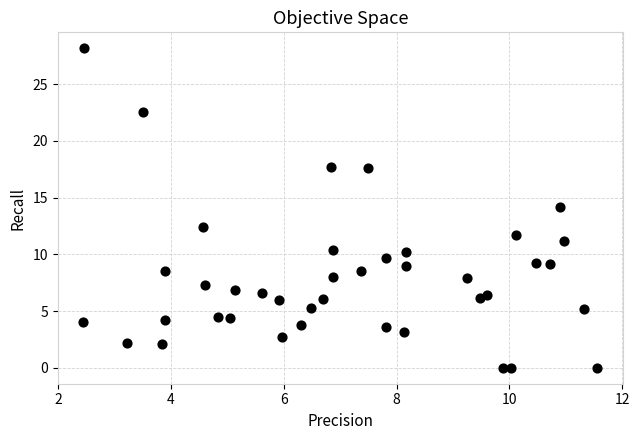

What is the range of X values (max minus min)?

9.1